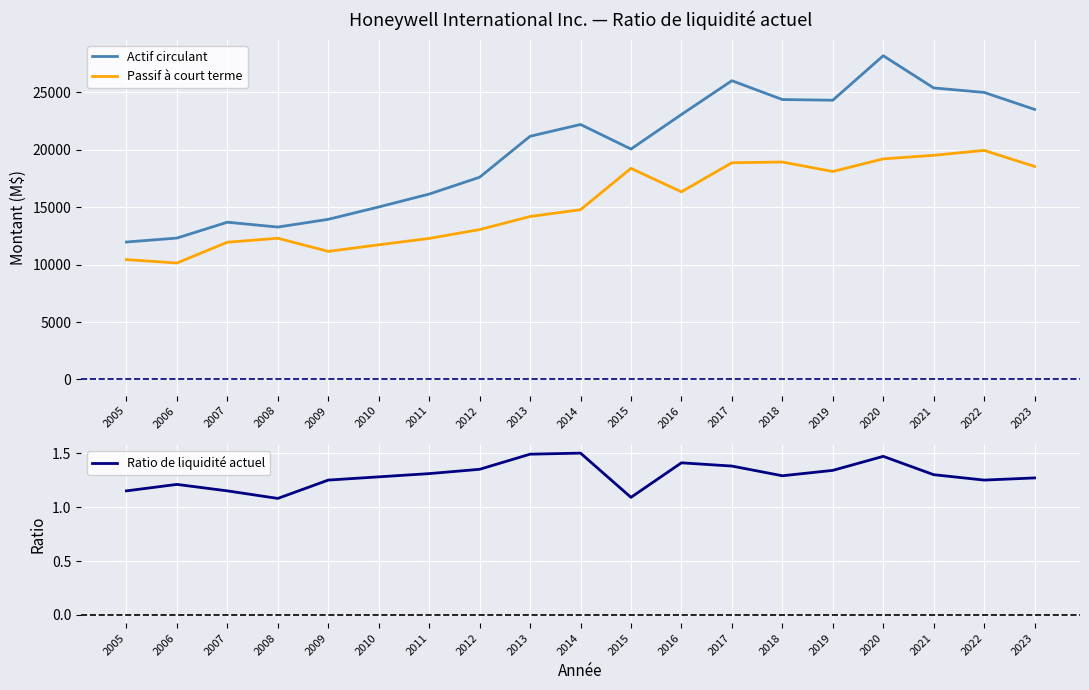

How many lines are shown in the chart?

3